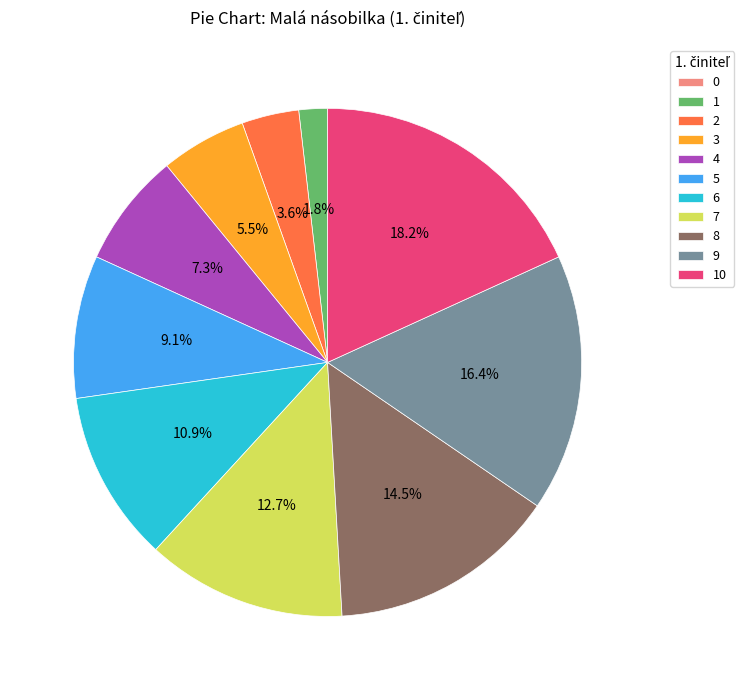

Does any single category account for the majority?

No